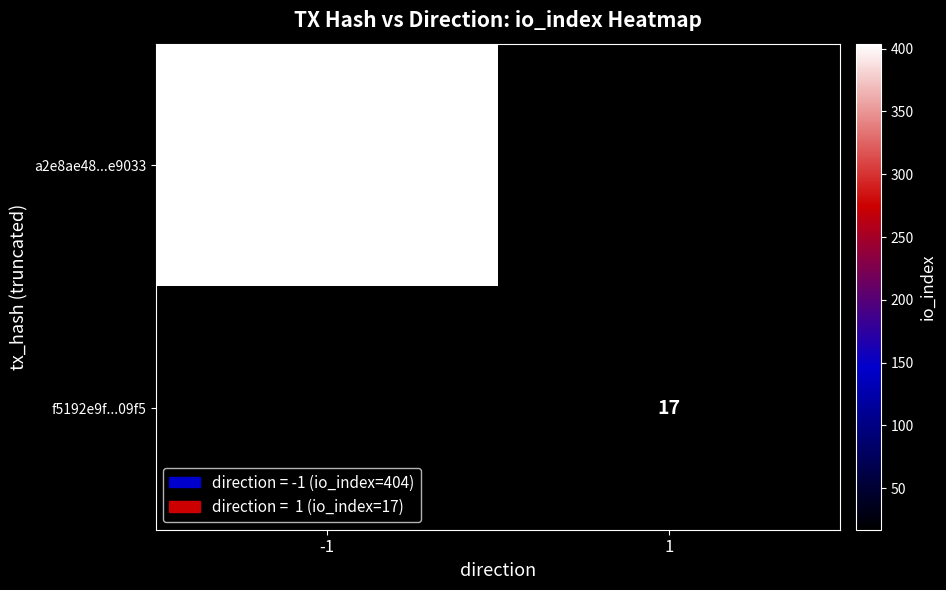

True or false: a2e8ae48...e9033 has a value of 404 at -1.

True